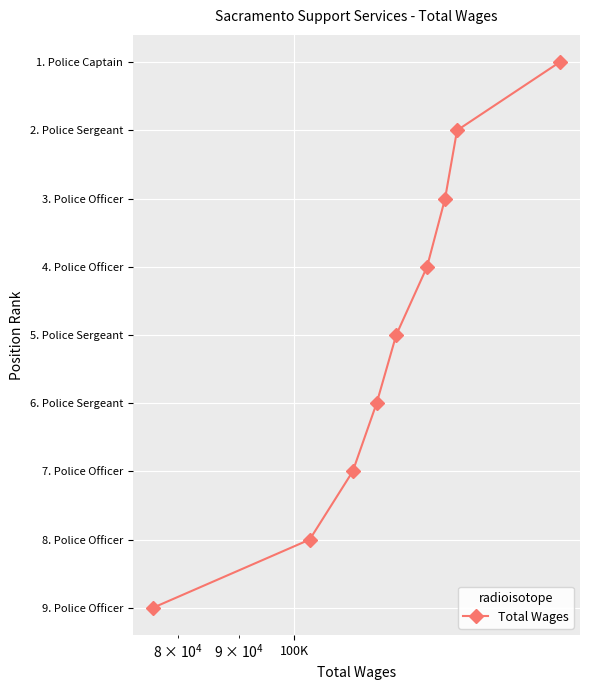

How many values are between 3 and 7?

5